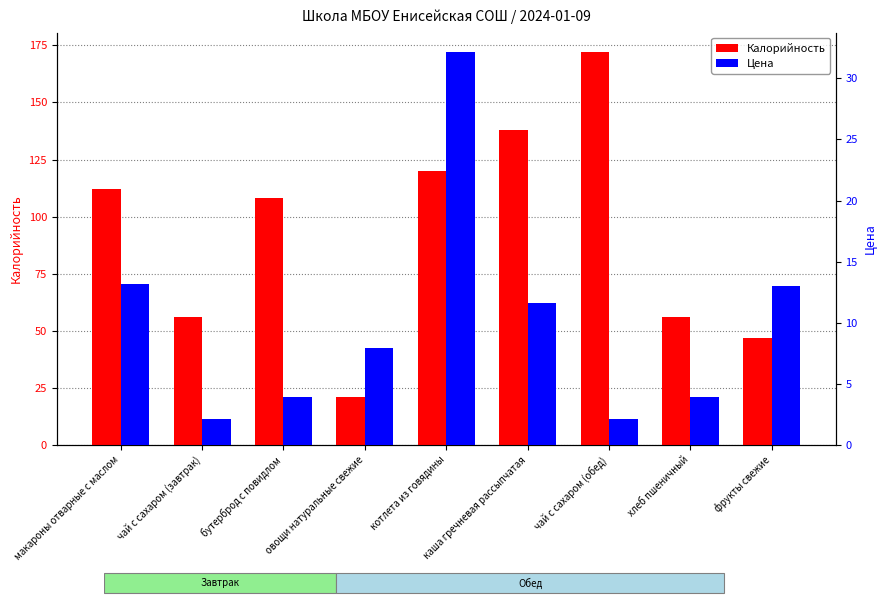

Reading right to left, list all the values displayed in this chart.

Калорийность: фрукты свежие=47.0	хлеб пшеничный=56.0	чай с сахаром (обед)=172.0	каша гречневая рассыпчатая=138.0	котлета из говядины=120.0	овощи натуральные свежие=21.0	бутерброд с повидлом=108.0	чай с сахаром (завтрак)=56.0	макароны отварные с маслом=112.0
Цена: фрукты свежие=13.0	хлеб пшеничный=3.9	чай с сахаром (обед)=2.2	каша гречневая рассыпчатая=11.6	котлета из говядины=32.1	овощи натуральные свежие=8.0	бутерброд с повидлом=3.9	чай с сахаром (завтрак)=2.2	макароны отварные с маслом=13.2